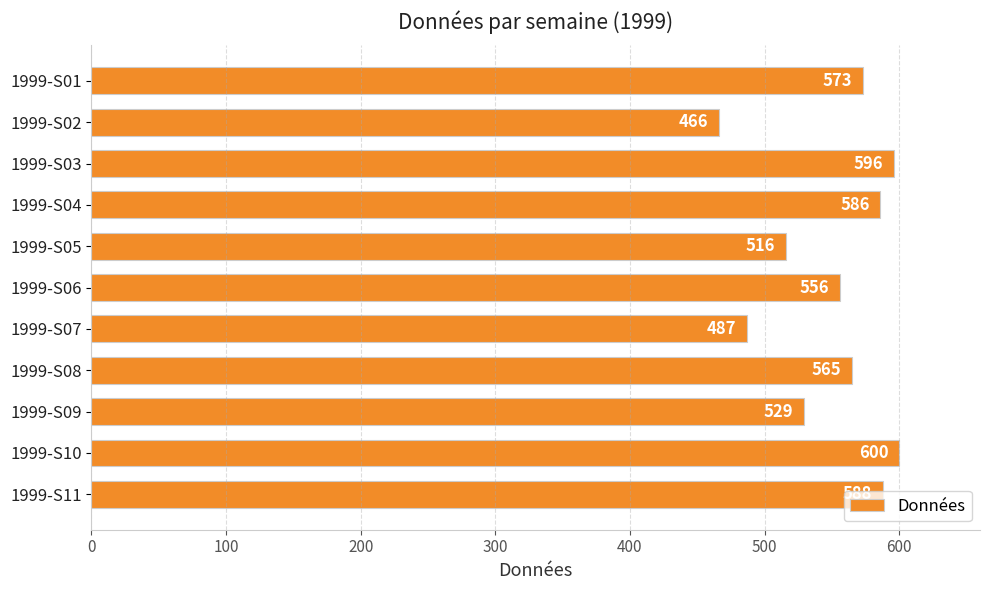

How many data points does each series have?

11